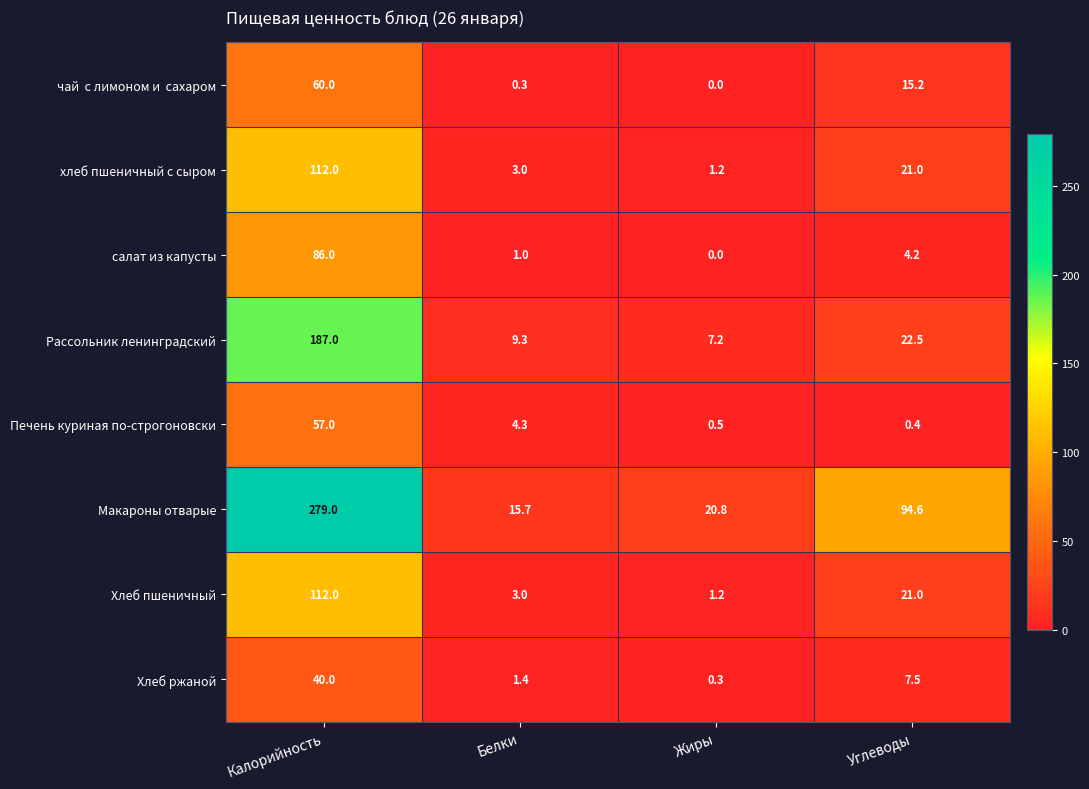

Which series has the widest spread of values?

Макароны отварые